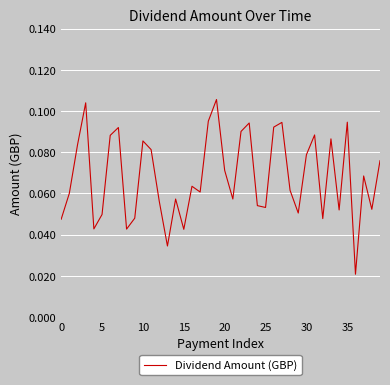

Which category has the highest value across all series?

19